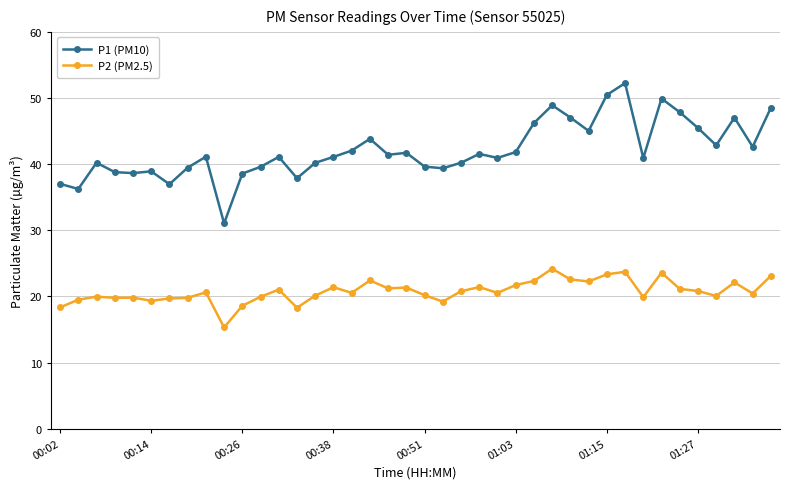

List the series in order of their peak value, lowest first.

P2 (PM2.5), P1 (PM10)